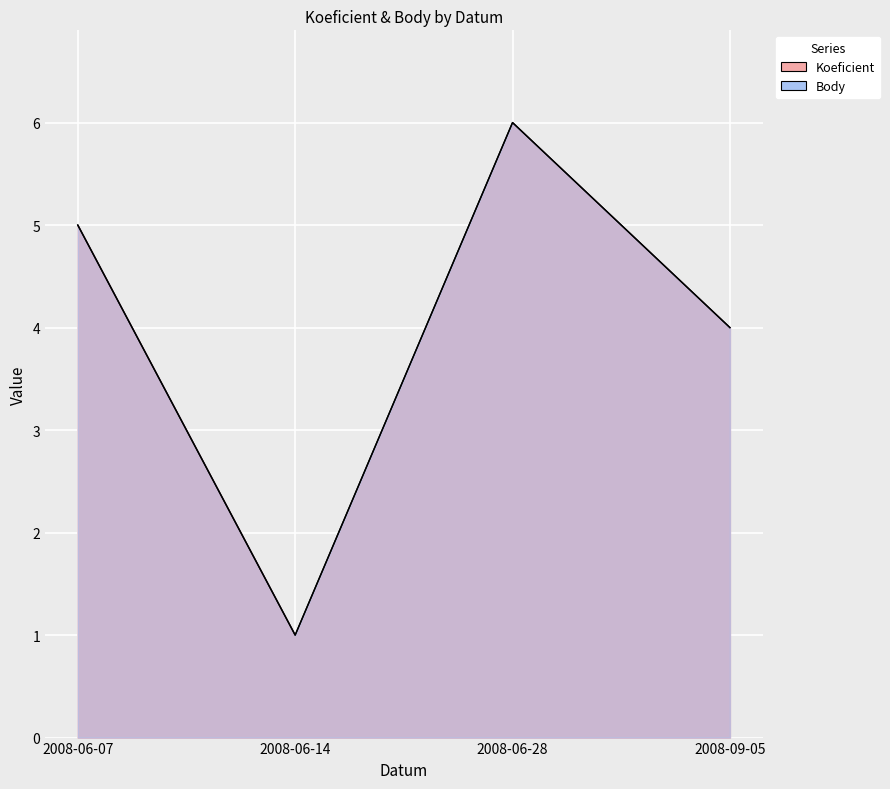

Reading left to right, list all the values displayed in this chart.

Koeficient: 2008-06-07=5	2008-06-14=1	2008-06-28=6	2008-09-05=4
Body: 2008-06-07=5	2008-06-14=1	2008-06-28=6	2008-09-05=4